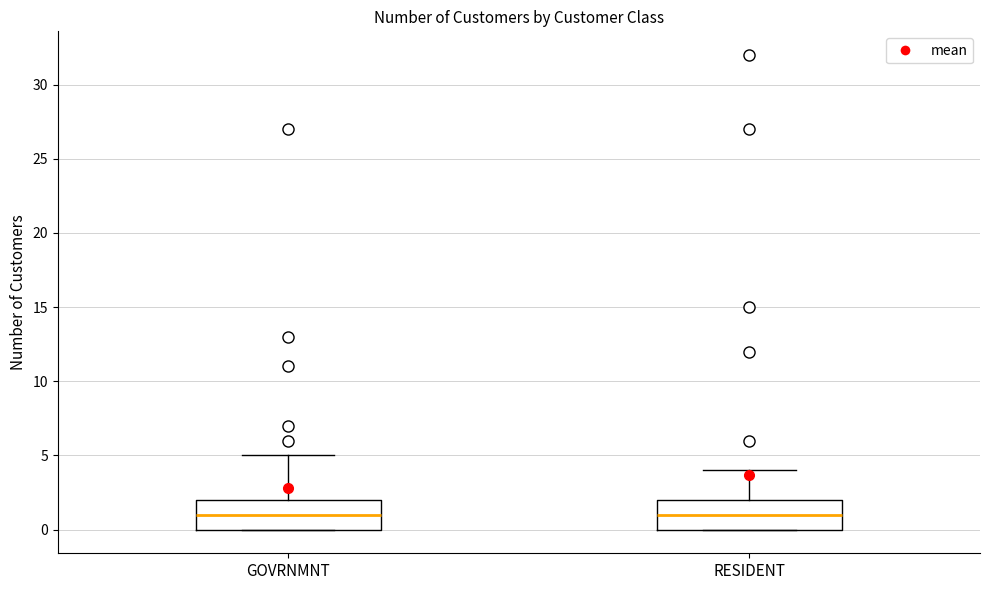

Reading left to right, read every box against the y-axis: the position of its median line, the range the box covers, and the ends of its whiskers. The values are not printed on the chart, so give them approximately, as read against the axis.

GOVRNMNT: median 1, box 0 to 2, whiskers 0 to 5
RESIDENT: median 1, box 0 to 2, whiskers 0 to 4